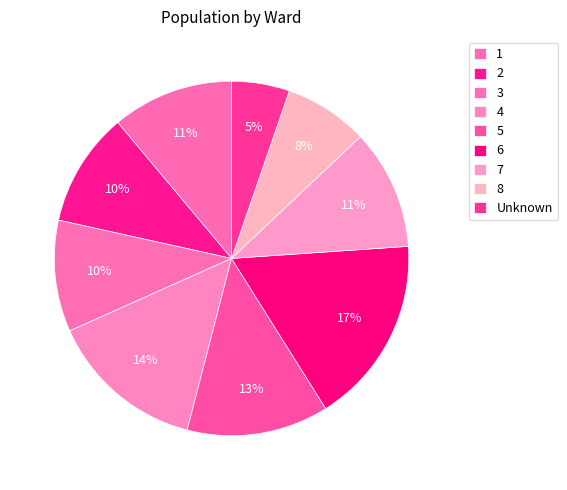

Is the sum of 7 and 3 greater than half?

No